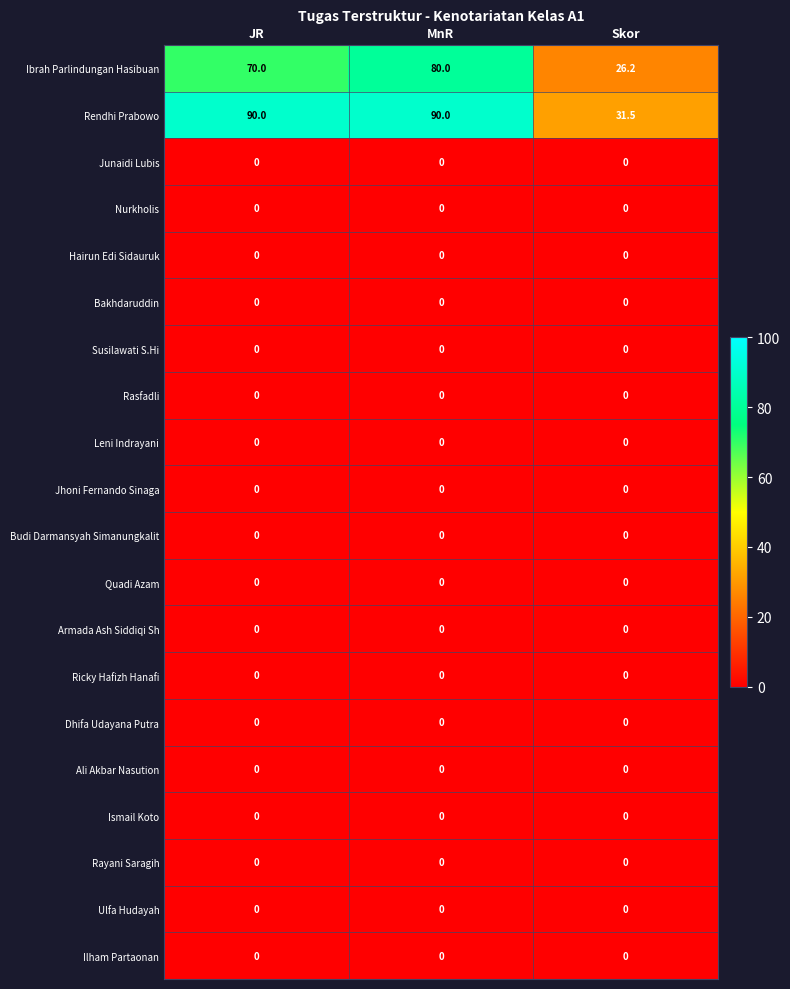

Which series has the largest total across all categories?

Rendhi Prabowo